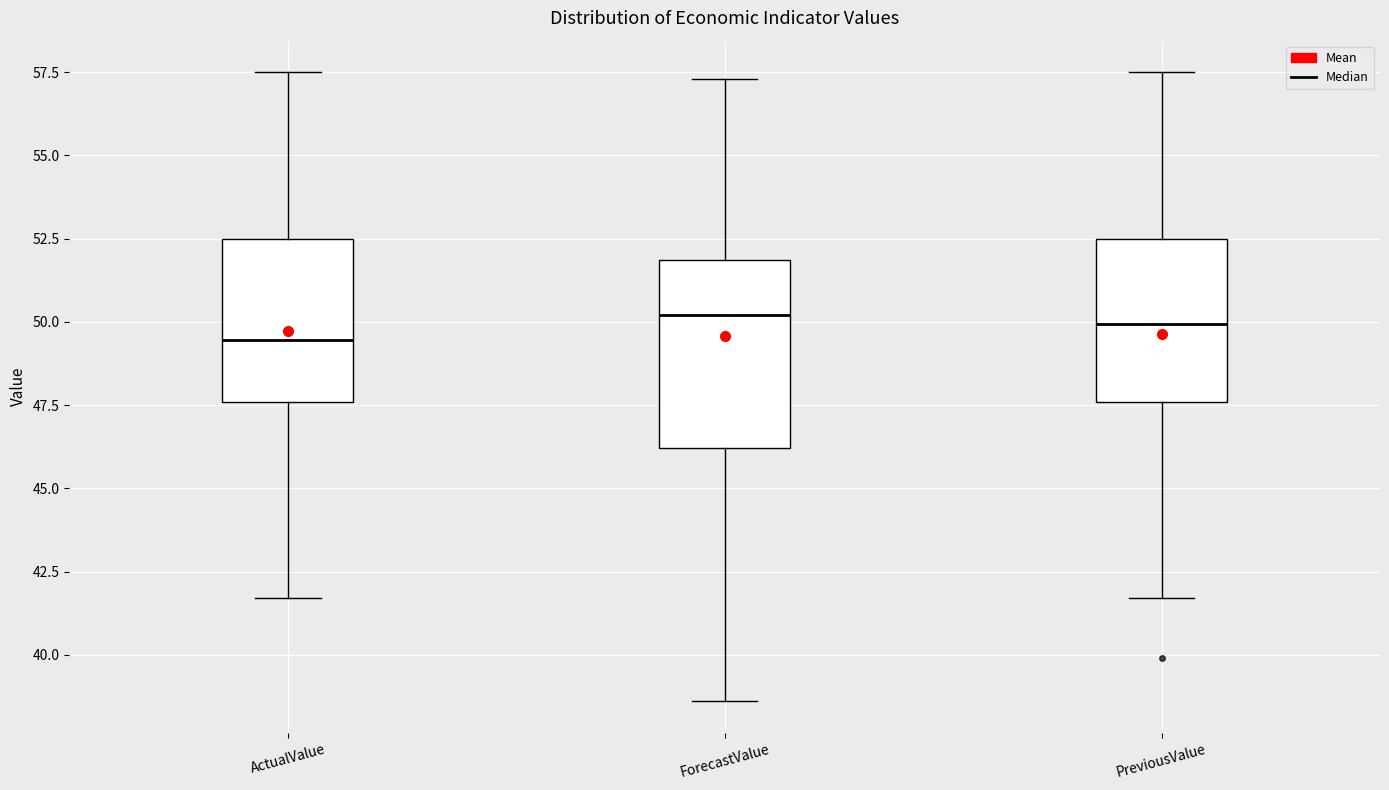

Where is the lower edge of the box for ActualValue on the y-axis? The values are not printed on the chart, so give them approximately, as read against the axis.

47.5